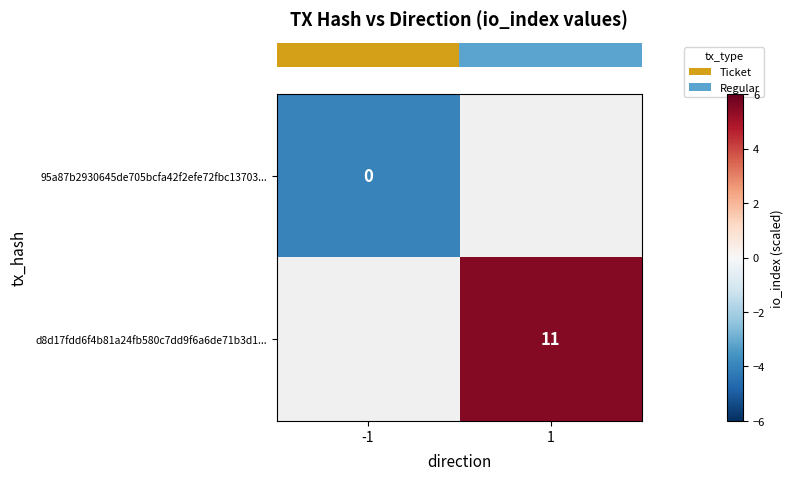

At which label does row_0 reach its peak?

-1